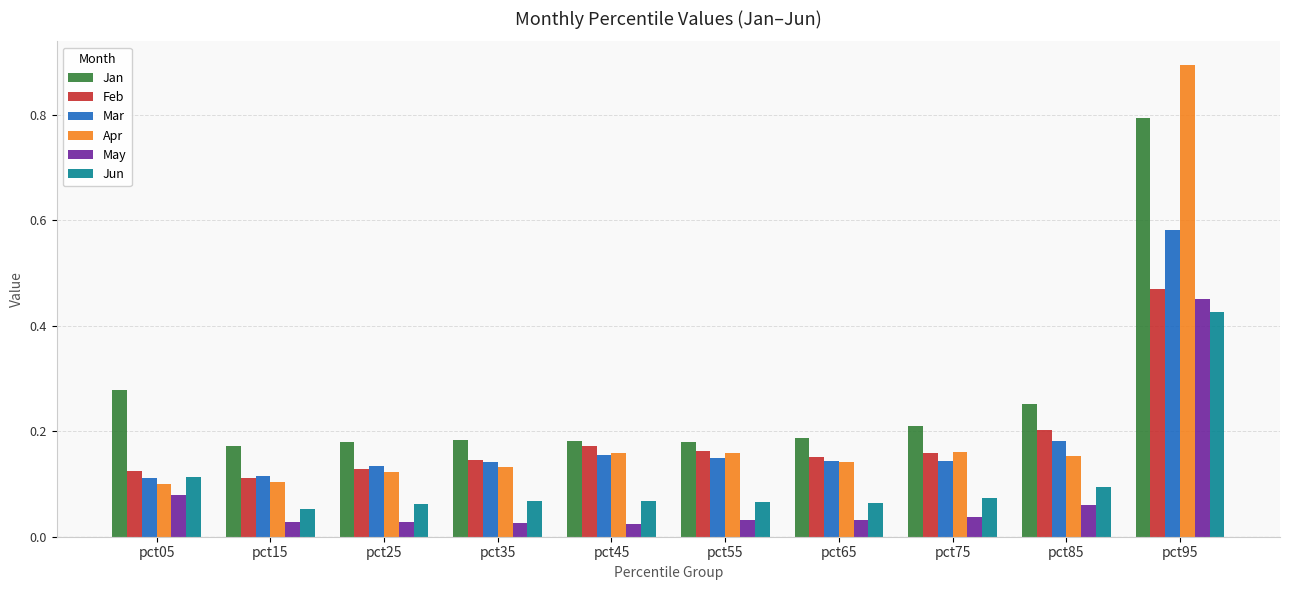

How many series are shown in this chart?

6